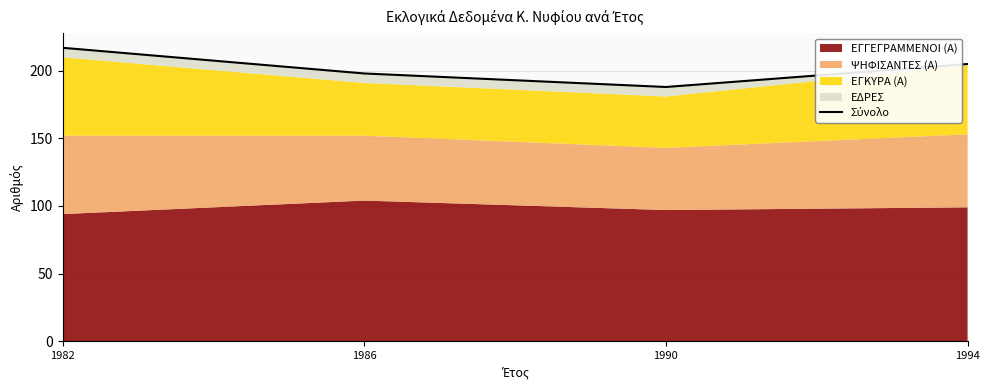

What is the value of the 2nd point from the left?

198